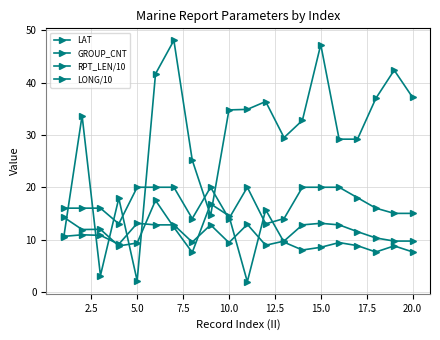

How many distinct data groups are displayed?

4